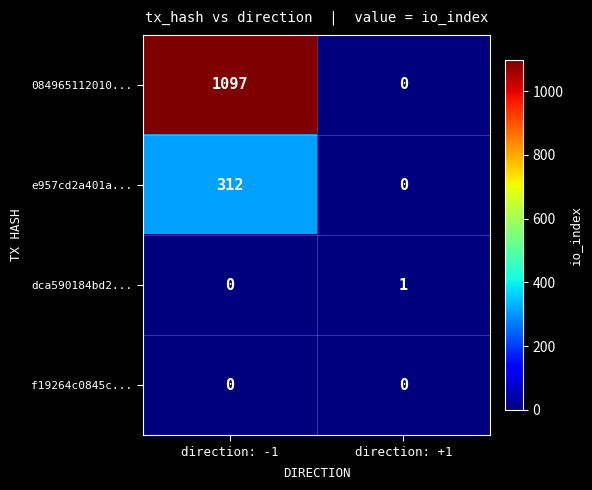

At which category is the sum across all series the highest?

direction: -1